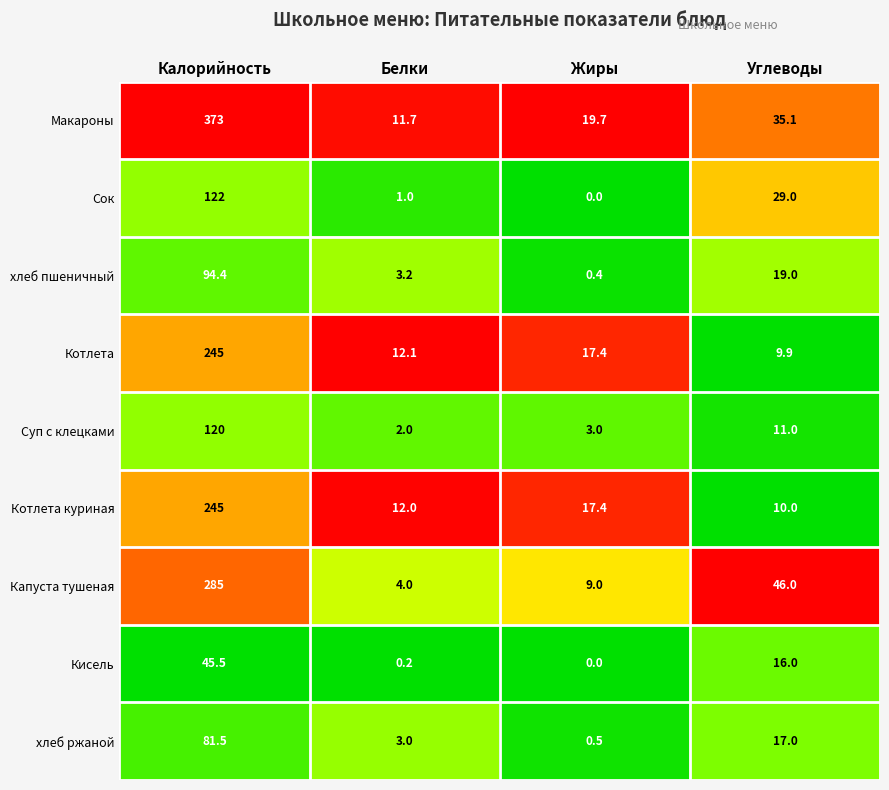

Which series changed the most between Белки and Жиры?

Макароны